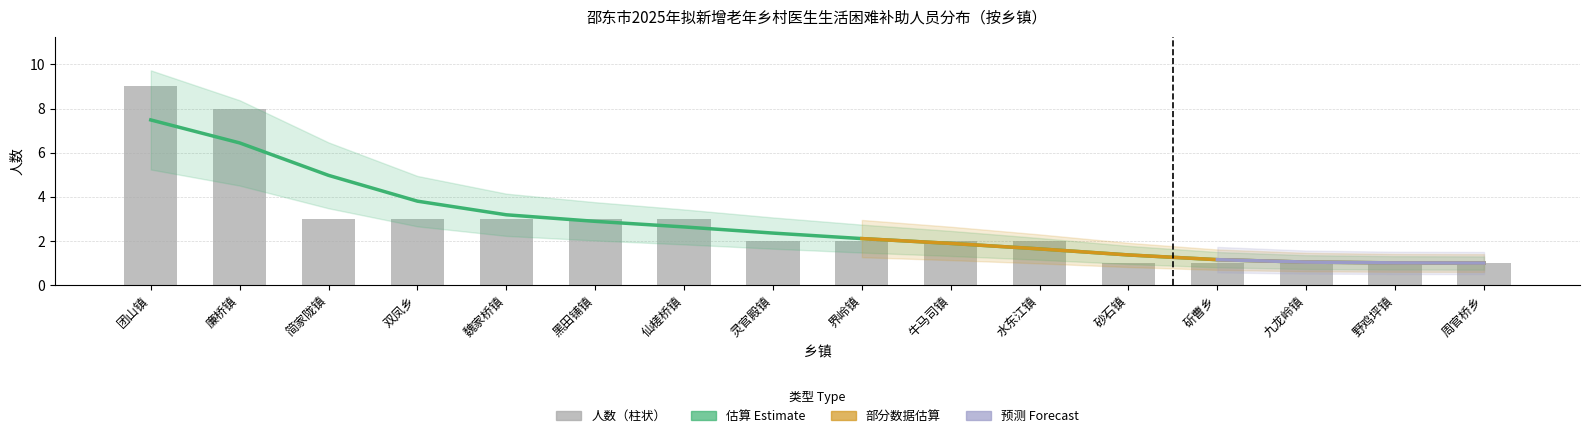

Are the bars grouped side by side (vs. stacked)?

No